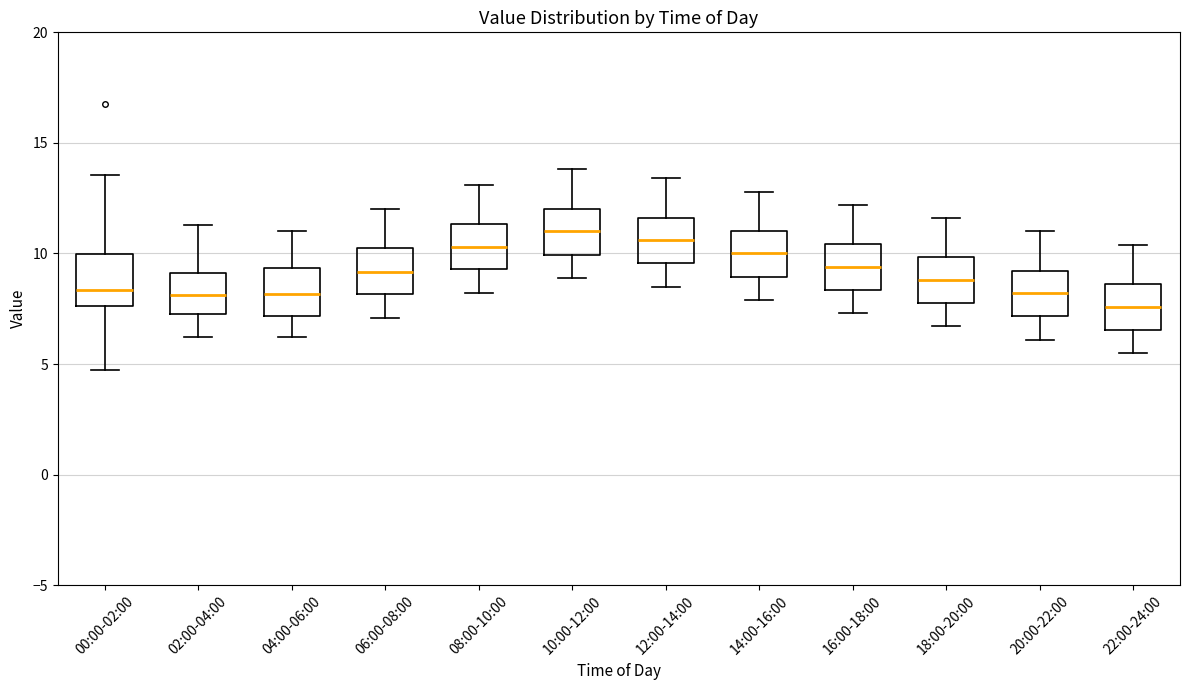

Which box's median line is the lowest?

22:00-24:00